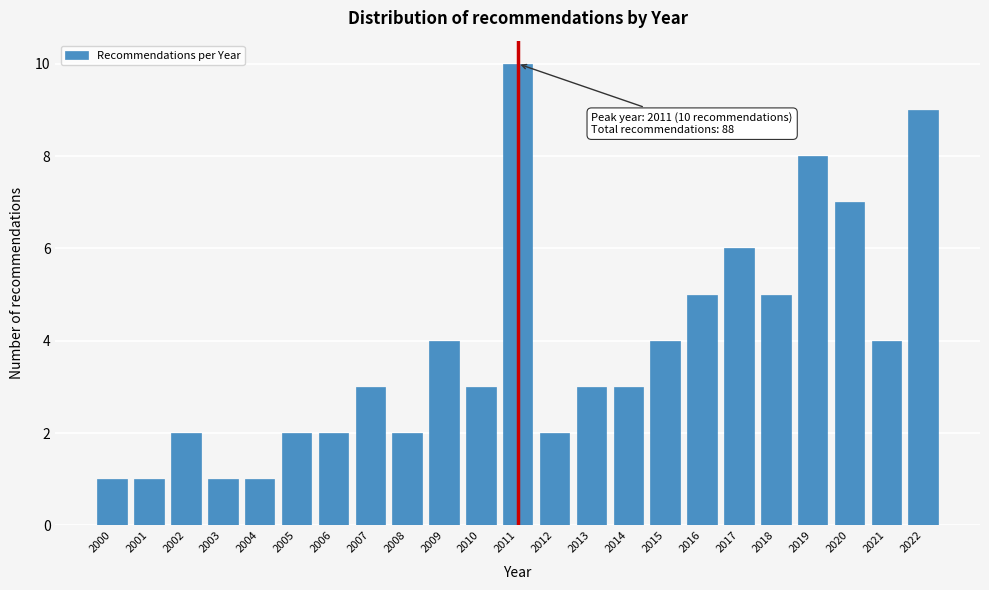

Reading right to left, list all the values displayed in this chart.

9	4	7	8	5	6	5	4	3	3	2	10	3	4	2	3	2	2	1	1	2	1	1